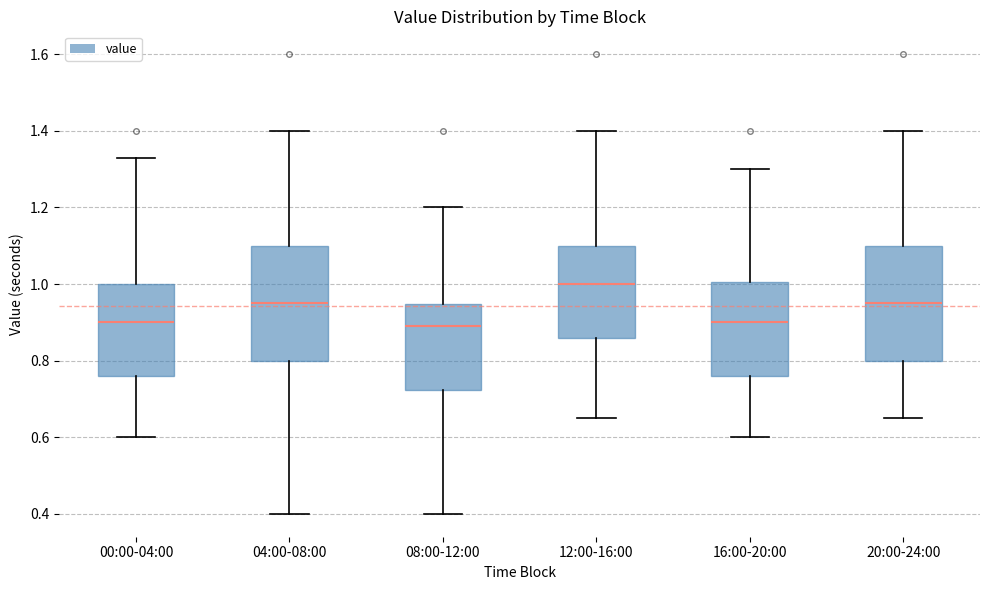

Where does the lower whisker of the box for 00:00-04:00 end on the y-axis? The values are not printed on the chart, so give them approximately, as read against the axis.

0.60